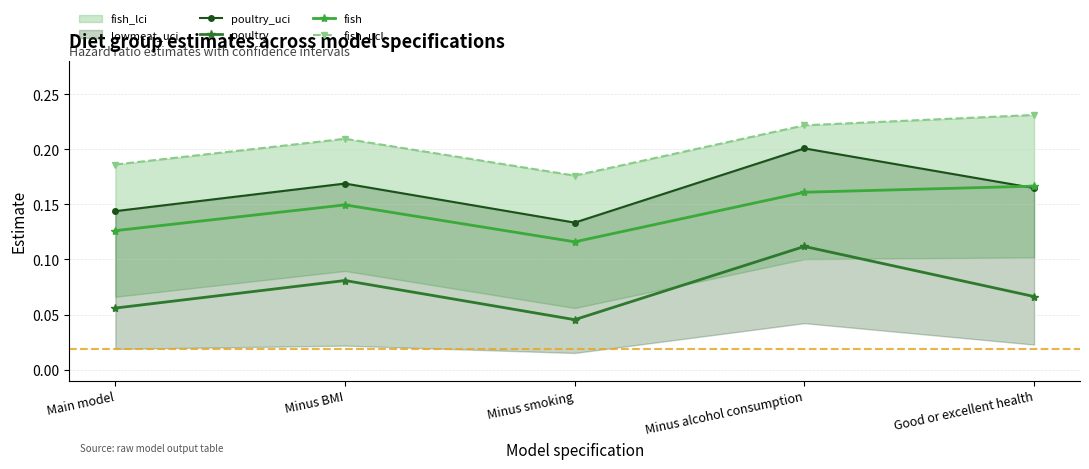

What is the label of the 2nd point from the right?

Minus alcohol consumption